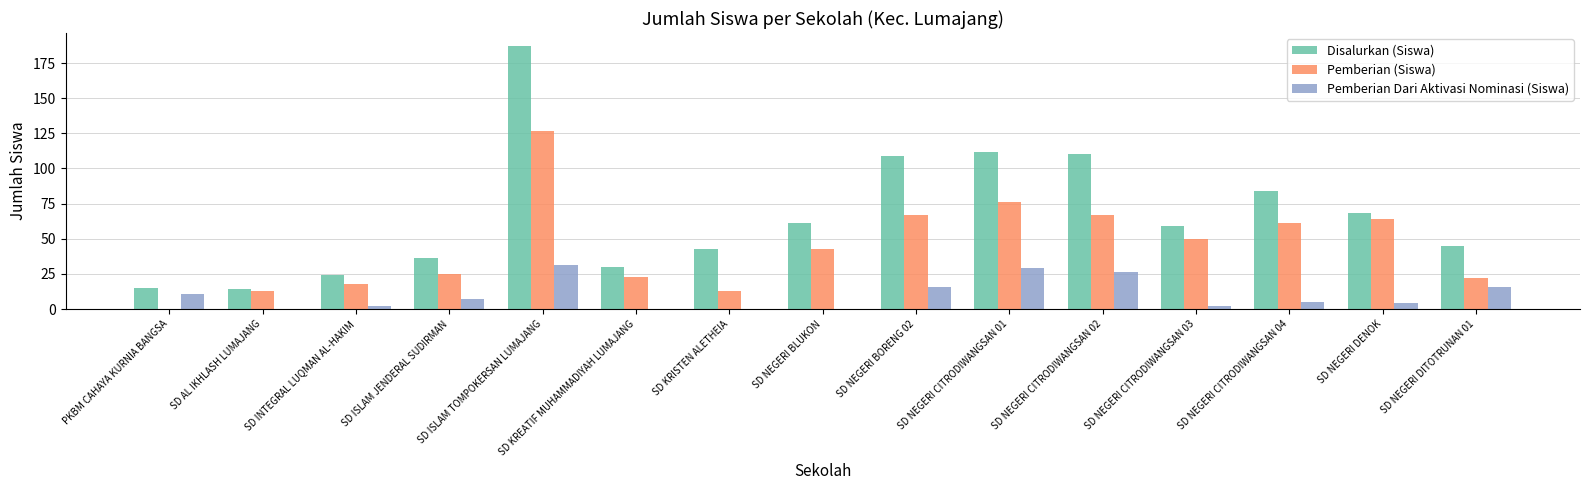

Which series has the largest total across all categories?

Disalurkan (Siswa)